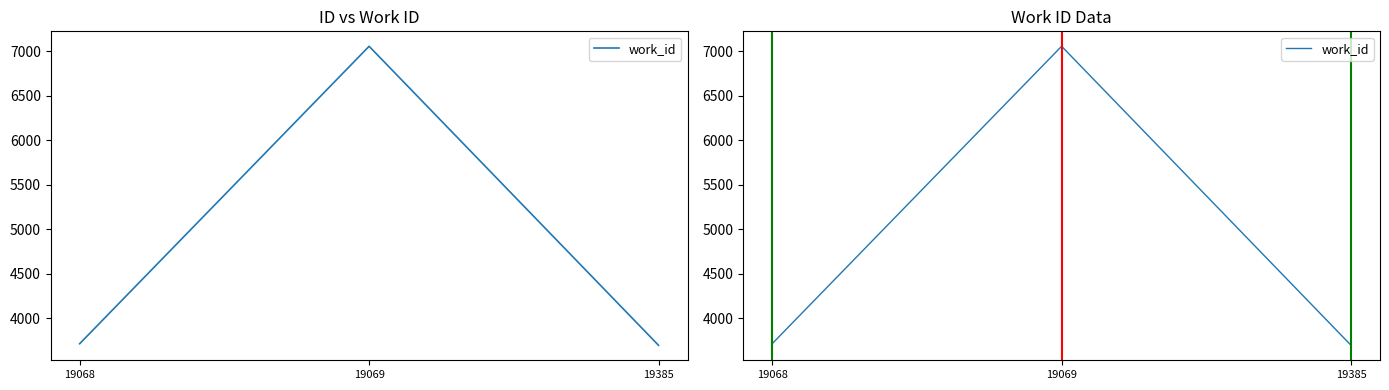

What is the difference between the maximum and minimum values?

3360